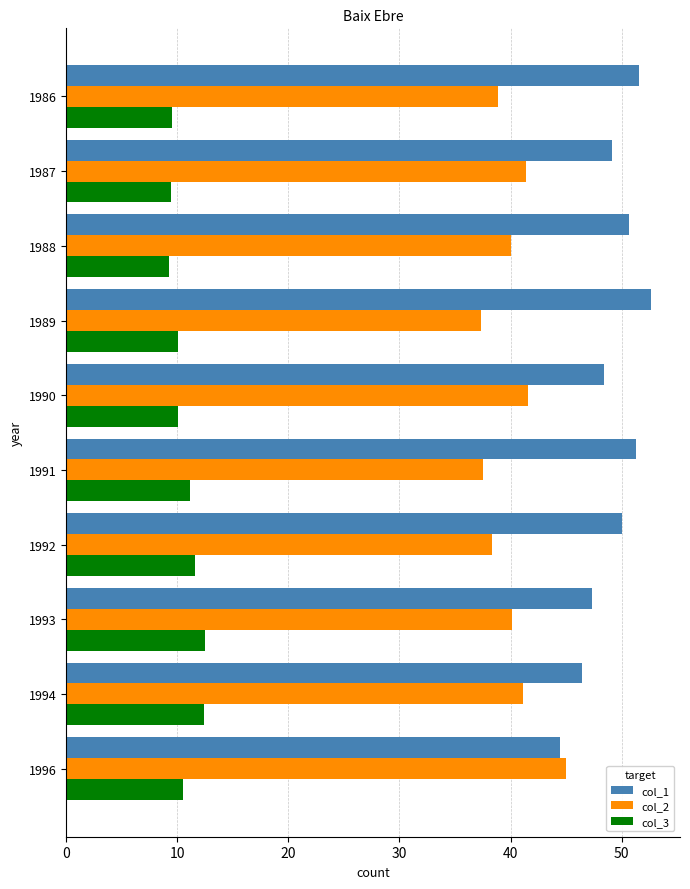

How many data points in col_1 are less than 50?

5